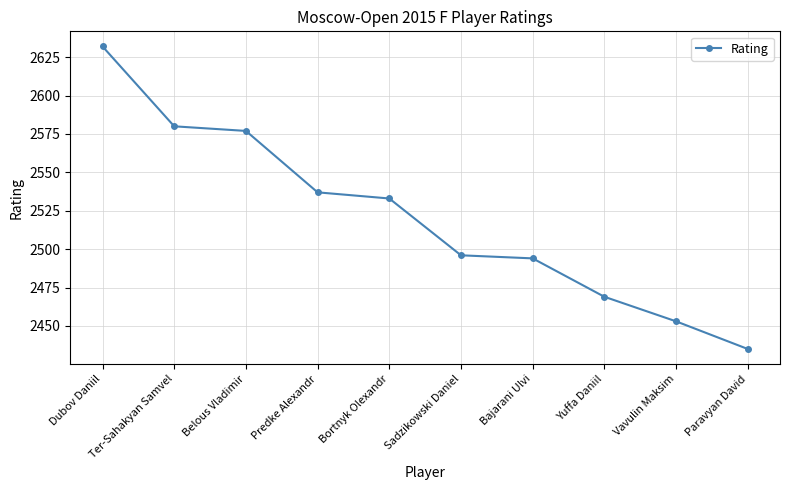

What is the average value?

2521